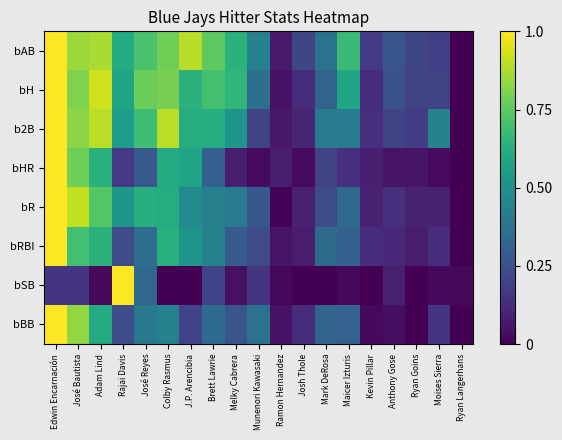

Reading left to right, transcribe all the data shown in this chart.

bAB: Edwin Encarnación=1.0	José Bautista=0.8	Adam Lind=0.9	Rajai Davis=0.6	José Reyes=0.7	Colby Rasmus=0.8	J.P. Arencibia=0.9	Brett Lawrie=0.8	Melky Cabrera=0.6	Munenori Kawasaki=0.4	Ramon Hernandez=0.1	Josh Thole=0.2	Mark DeRosa=0.4	Maicer Izturis=0.7	Kevin Pillar=0.2	Anthony Gose=0.3	Ryan Goins=0.2	Moises Sierra=0.2	Ryan Langerhans=0.0
bH: Edwin Encarnación=1.0	José Bautista=0.8	Adam Lind=0.9	Rajai Davis=0.6	José Reyes=0.8	Colby Rasmus=0.8	J.P. Arencibia=0.6	Brett Lawrie=0.7	Melky Cabrera=0.7	Munenori Kawasaki=0.4	Ramon Hernandez=0.0	Josh Thole=0.1	Mark DeRosa=0.3	Maicer Izturis=0.6	Kevin Pillar=0.1	Anthony Gose=0.2	Ryan Goins=0.2	Moises Sierra=0.2	Ryan Langerhans=0.0
b2B: Edwin Encarnación=1.0	José Bautista=0.8	Adam Lind=0.9	Rajai Davis=0.6	José Reyes=0.7	Colby Rasmus=0.9	J.P. Arencibia=0.6	Brett Lawrie=0.6	Melky Cabrera=0.5	Munenori Kawasaki=0.2	Ramon Hernandez=0.1	Josh Thole=0.1	Mark DeRosa=0.4	Maicer Izturis=0.4	Kevin Pillar=0.1	Anthony Gose=0.2	Ryan Goins=0.2	Moises Sierra=0.4	Ryan Langerhans=0.0
bHR: Edwin Encarnación=1.0	José Bautista=0.8	Adam Lind=0.6	Rajai Davis=0.2	José Reyes=0.3	Colby Rasmus=0.6	J.P. Arencibia=0.6	Brett Lawrie=0.3	Melky Cabrera=0.1	Munenori Kawasaki=0.0	Ramon Hernandez=0.1	Josh Thole=0.0	Mark DeRosa=0.2	Maicer Izturis=0.1	Kevin Pillar=0.1	Anthony Gose=0.1	Ryan Goins=0.1	Moises Sierra=0.0	Ryan Langerhans=0.0
bR: Edwin Encarnación=1.0	José Bautista=0.9	Adam Lind=0.7	Rajai Davis=0.5	José Reyes=0.6	Colby Rasmus=0.6	J.P. Arencibia=0.5	Brett Lawrie=0.4	Melky Cabrera=0.4	Munenori Kawasaki=0.3	Ramon Hernandez=0.0	Josh Thole=0.1	Mark DeRosa=0.2	Maicer Izturis=0.3	Kevin Pillar=0.1	Anthony Gose=0.1	Ryan Goins=0.1	Moises Sierra=0.1	Ryan Langerhans=0.0
bRBI: Edwin Encarnación=1.0	José Bautista=0.7	Adam Lind=0.6	Rajai Davis=0.2	José Reyes=0.4	Colby Rasmus=0.6	J.P. Arencibia=0.5	Brett Lawrie=0.4	Melky Cabrera=0.3	Munenori Kawasaki=0.2	Ramon Hernandez=0.1	Josh Thole=0.1	Mark DeRosa=0.3	Maicer Izturis=0.3	Kevin Pillar=0.1	Anthony Gose=0.1	Ryan Goins=0.1	Moises Sierra=0.1	Ryan Langerhans=0.0
bSB: Edwin Encarnación=0.2	José Bautista=0.2	Adam Lind=0.0	Rajai Davis=1.0	José Reyes=0.3	Colby Rasmus=0.0	J.P. Arencibia=0.0	Brett Lawrie=0.2	Melky Cabrera=0.0	Munenori Kawasaki=0.2	Ramon Hernandez=0.0	Josh Thole=0.0	Mark DeRosa=0.0	Maicer Izturis=0.0	Kevin Pillar=0.0	Anthony Gose=0.1	Ryan Goins=0.0	Moises Sierra=0.0	Ryan Langerhans=0.0
bBB: Edwin Encarnación=1.0	José Bautista=0.8	Adam Lind=0.6	Rajai Davis=0.2	José Reyes=0.4	Colby Rasmus=0.4	J.P. Arencibia=0.2	Brett Lawrie=0.3	Melky Cabrera=0.3	Munenori Kawasaki=0.4	Ramon Hernandez=0.1	Josh Thole=0.1	Mark DeRosa=0.3	Maicer Izturis=0.3	Kevin Pillar=0.0	Anthony Gose=0.0	Ryan Goins=0.0	Moises Sierra=0.1	Ryan Langerhans=0.0